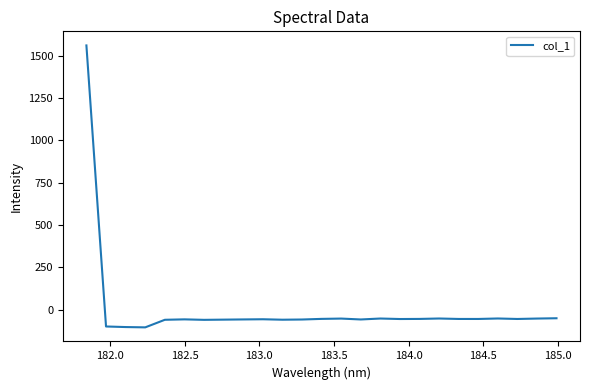

What is the difference between the maximum and minimum values?

1665.7